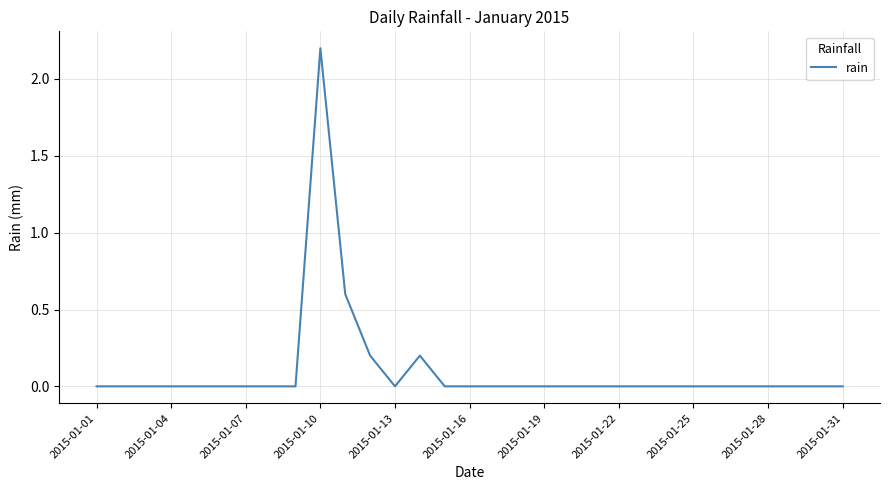

What is the difference between the maximum and minimum values?

2.2